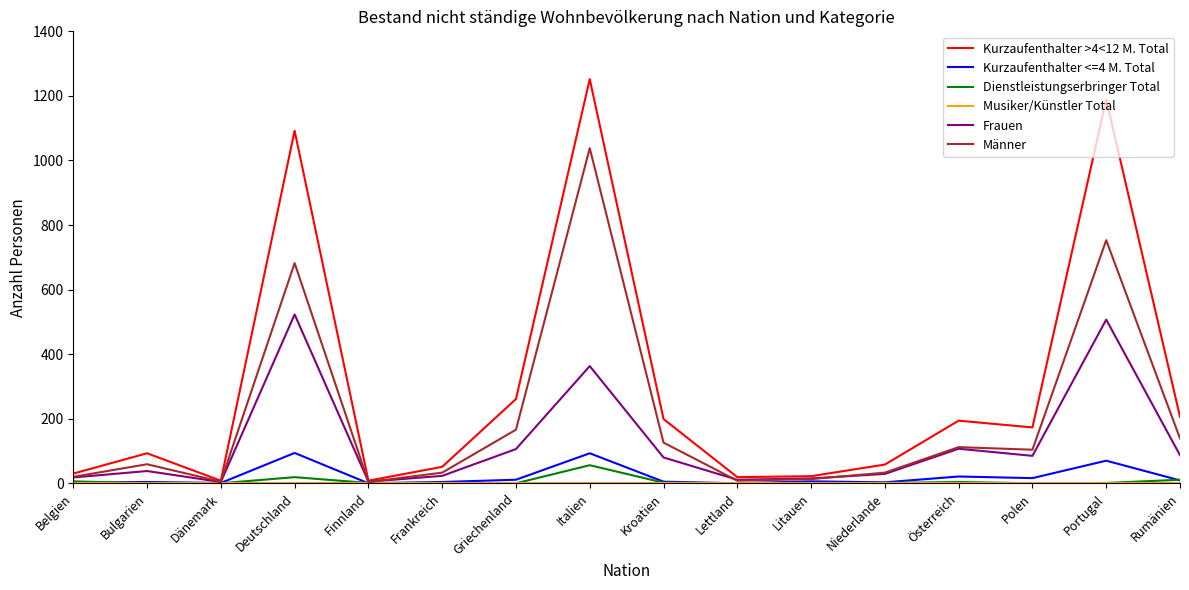

How many categories are shown in the chart?

16